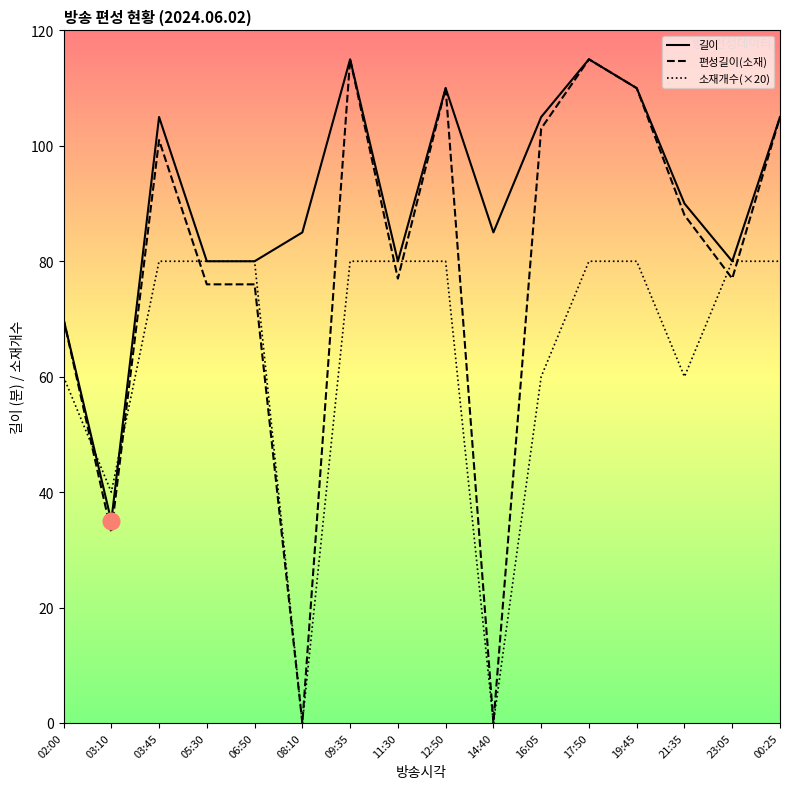

Reading left to right, transcribe all the data shown in this chart.

길이: 02:00=70	03:10=35	03:45=105	05:30=80	06:50=80	08:10=85	09:35=115	11:30=80	12:50=110	14:40=85	16:05=105	17:50=115	19:45=110	21:35=90	23:05=80	00:25=105
편성길이(소재): 02:00=70	03:10=33	03:45=101	05:30=76	06:50=76	08:10=0	09:35=115	11:30=77	12:50=110	14:40=0	16:05=103	17:50=115	19:45=110	21:35=88	23:05=77	00:25=105
소재개수(×20): 02:00=60	03:10=40	03:45=80	05:30=80	06:50=80	08:10=0	09:35=80	11:30=80	12:50=80	14:40=0	16:05=60	17:50=80	19:45=80	21:35=60	23:05=80	00:25=80